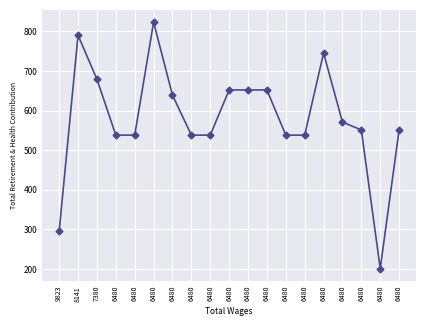

Does the chart have visible grid lines?

Yes